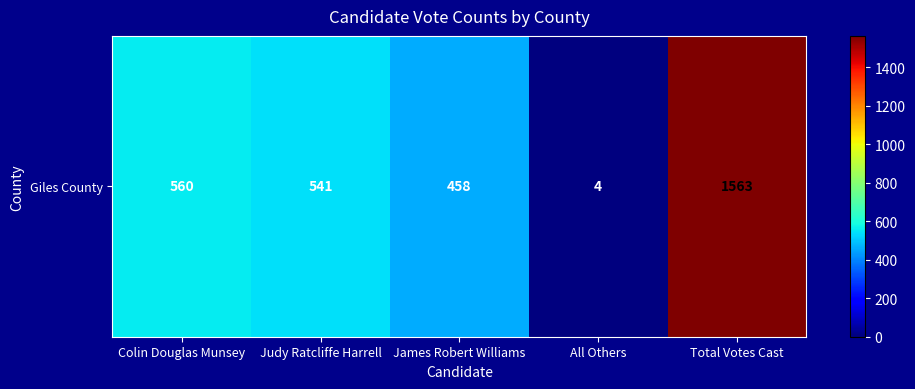

Which label corresponds to the largest value in the chart?

Total Votes Cast